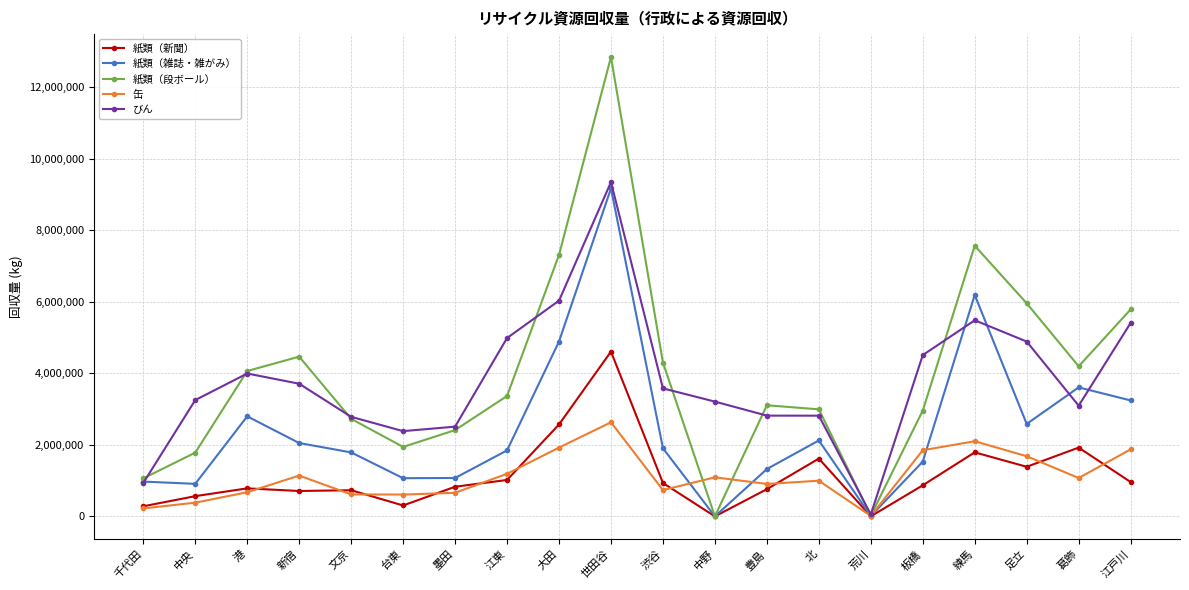

Does the chart have visible grid lines?

Yes